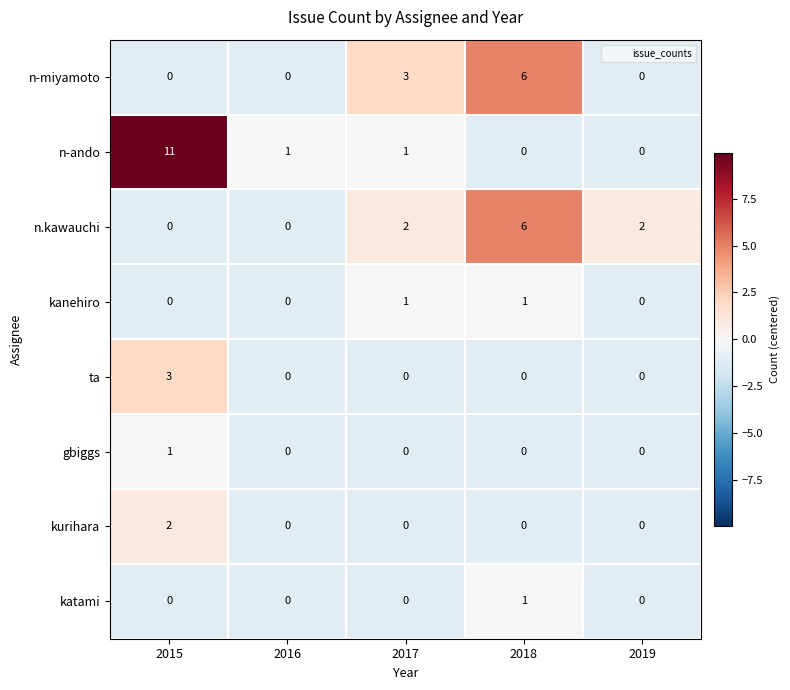

Count the katami values in the range 0 to 1.

5